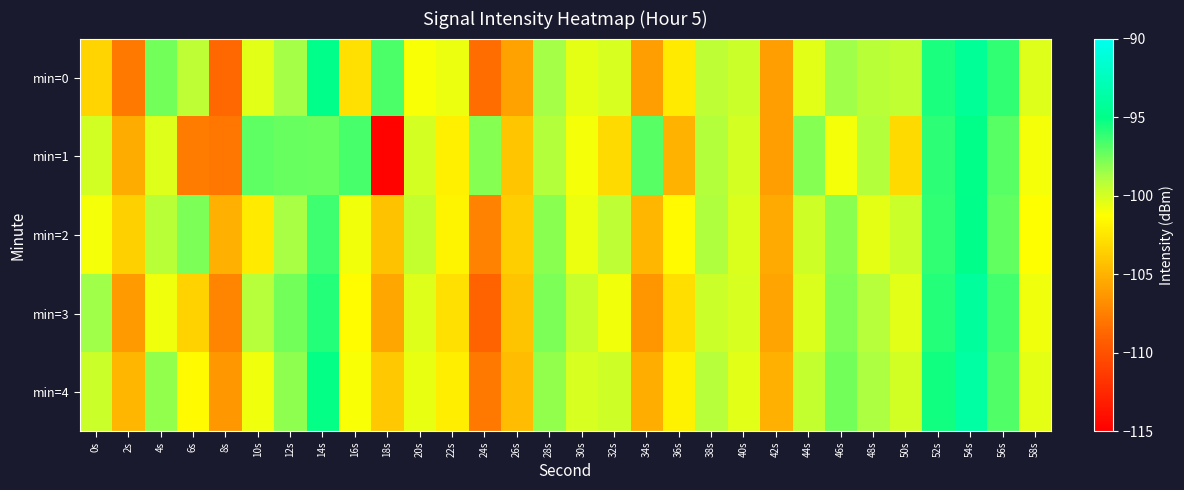

Reading right to left, what are all the values shown in this chart?

min=0: 58s=-100.3	56s=-96.1	54s=-94.4	52s=-95.6	50s=-99.4	48s=-99.3	46s=-98.6	44s=-100.4	42s=-105.9	40s=-99.7	38s=-99.4	36s=-102.2	34s=-105.9	32s=-100.2	30s=-100.5	28s=-98.6	26s=-105.8	24s=-108.4	22s=-100.7	20s=-101.1	18s=-96.7	16s=-102.7	14s=-95.0	12s=-98.7	10s=-100.4	8s=-108.6	6s=-99.4	4s=-97.6	2s=-107.8	0s=-103.4
min=1: 58s=-101.0	56s=-97.0	54s=-95.0	52s=-96.0	50s=-103.0	48s=-99.0	46s=-101.0	44s=-98.0	42s=-106.0	40s=-100.0	38s=-99.0	36s=-105.0	34s=-97.0	32s=-103.0	30s=-101.0	28s=-99.0	26s=-104.0	24s=-98.0	22s=-102.0	20s=-100.0	18s=-114.8	16s=-96.6	14s=-97.3	12s=-97.3	10s=-97.0	8s=-107.9	6s=-107.6	4s=-100.3	2s=-105.3	0s=-99.9
min=2: 58s=-101.3	56s=-97.2	54s=-94.9	52s=-96.1	50s=-99.7	48s=-100.5	46s=-98.1	44s=-99.8	42s=-105.4	40s=-100.2	38s=-98.9	36s=-101.5	34s=-104.8	32s=-99.3	30s=-100.7	28s=-98.1	26s=-103.6	24s=-107.3	22s=-101.8	20s=-99.5	18s=-104.2	16s=-100.9	14s=-96.4	12s=-98.7	10s=-102.3	8s=-105.1	6s=-97.8	4s=-99.2	2s=-103.5	0s=-101.0
min=3: 58s=-100.8	56s=-96.5	54s=-94.1	52s=-95.8	50s=-100.4	48s=-99.1	46s=-97.9	44s=-100.2	42s=-105.7	40s=-100.1	38s=-99.7	36s=-102.8	34s=-106.4	32s=-100.9	30s=-99.6	28s=-97.8	26s=-104.1	24s=-108.9	22s=-102.7	20s=-100.3	18s=-105.6	16s=-101.4	14s=-95.8	12s=-97.6	10s=-99.1	8s=-107.2	6s=-103.4	4s=-100.8	2s=-106.2	0s=-98.5
min=4: 58s=-100.5	56s=-96.8	54s=-93.8	52s=-95.4	50s=-99.9	48s=-98.8	46s=-97.6	44s=-99.5	42s=-105.1	40s=-100.4	38s=-99.1	36s=-101.9	34s=-105.2	32s=-99.8	30s=-100.1	28s=-98.3	26s=-104.5	24s=-107.8	22s=-102.1	20s=-100.6	18s=-103.9	16s=-101.1	14s=-95.1	12s=-98.2	10s=-100.8	8s=-106.3	6s=-101.5	4s=-98.3	2s=-104.8	0s=-99.7